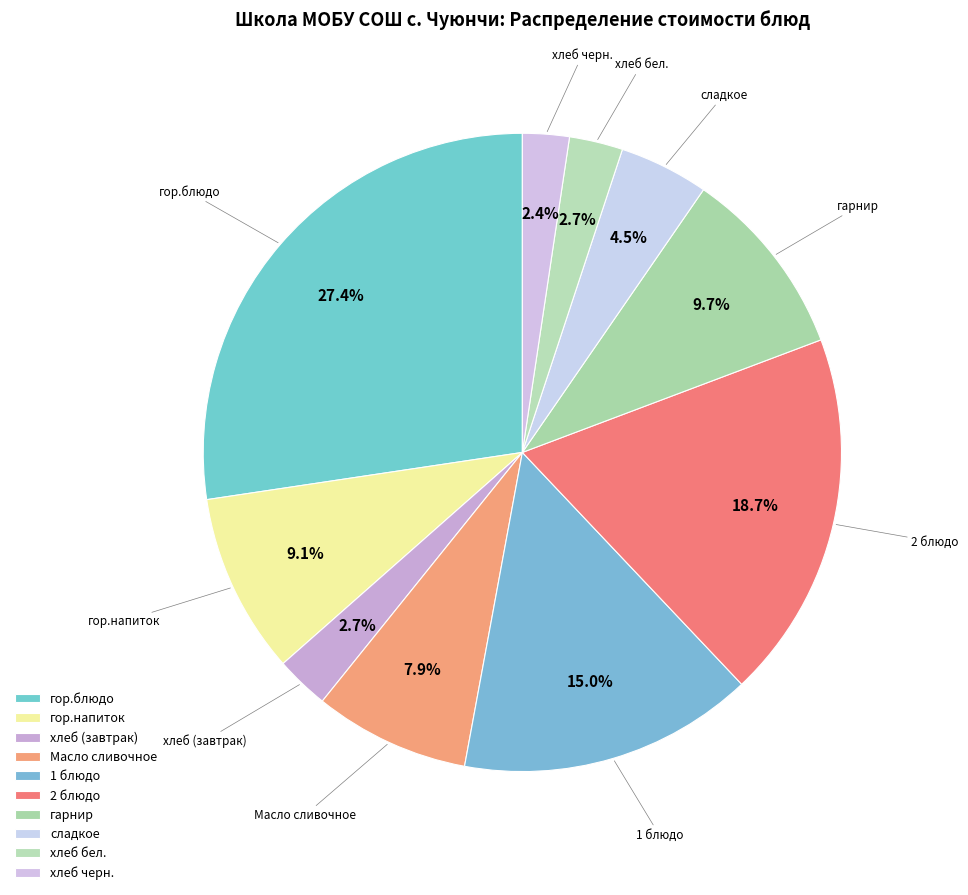

Rank the categories by value from lowest to highest.

хлеб черн., хлеб (завтрак), хлеб бел., сладкое, Масло сливочное, гор.напиток, гарнир, 1 блюдо, 2 блюдо, гор.блюдо